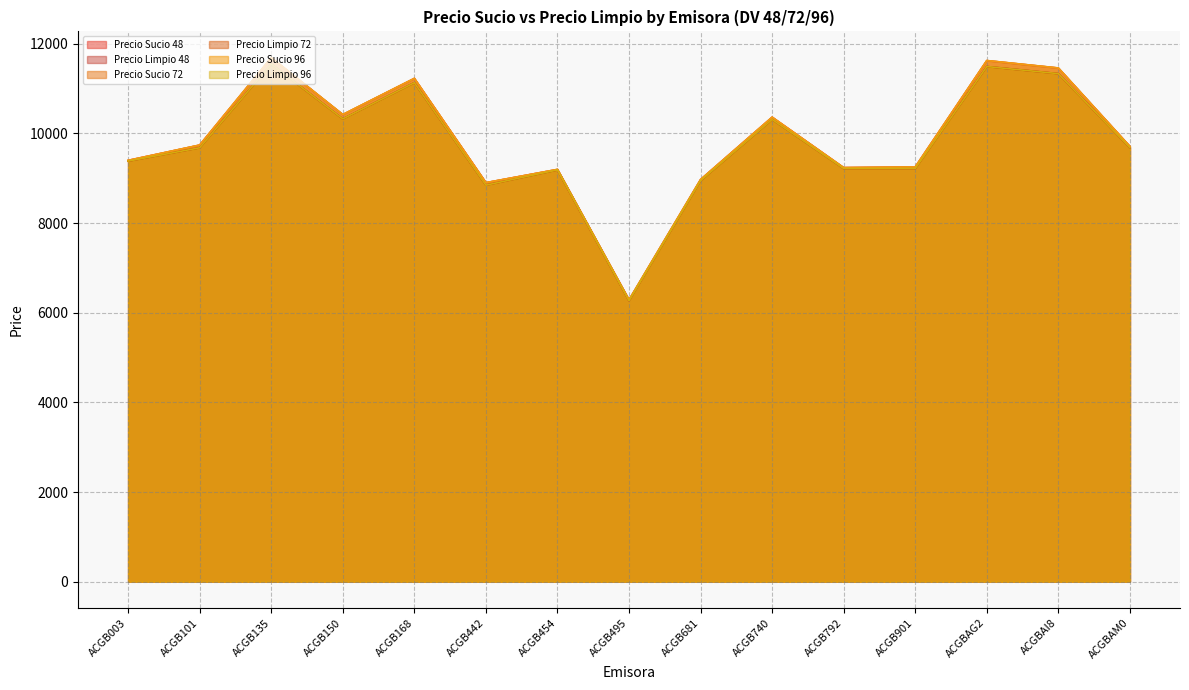

The Precio Sucio 96 series shows 16585.7 at ACGB792. True or false?

False